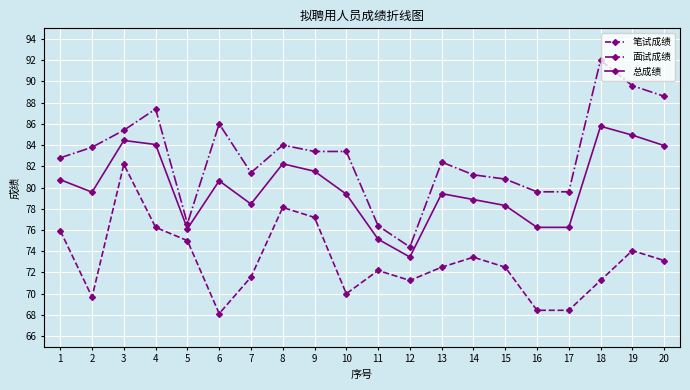

At 12, list the series in order from largest to smallest.

面试成绩, 总成绩, 笔试成绩